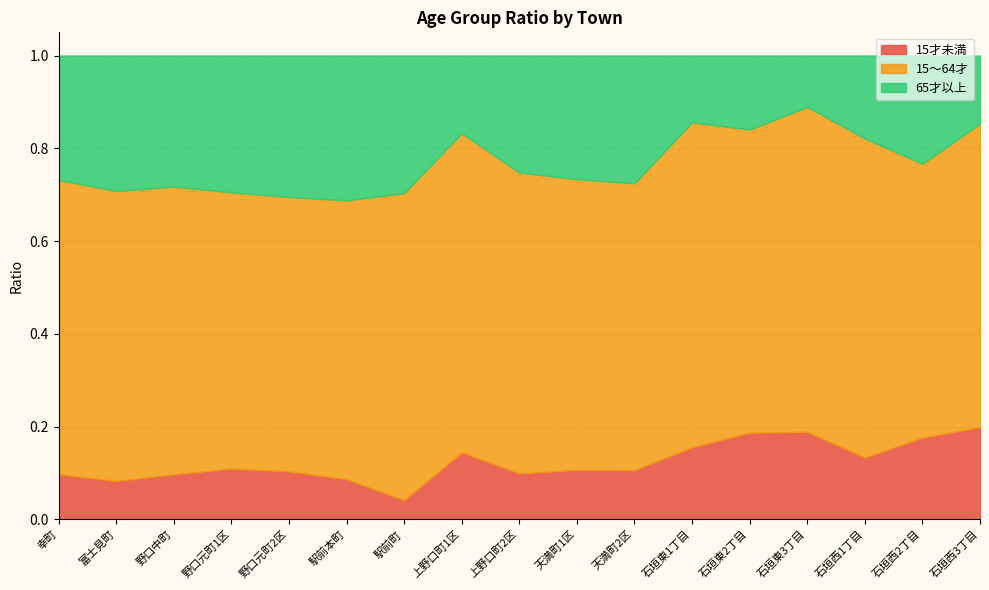

What is the difference between the second highest and second lowest values in the 65才以上 series?

0.2